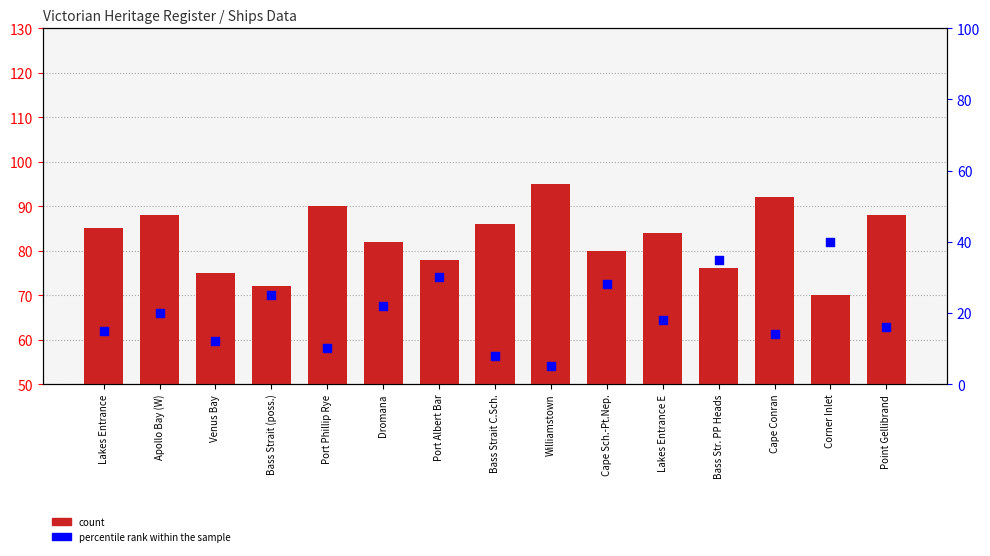

Which series has the largest total across all categories?

count